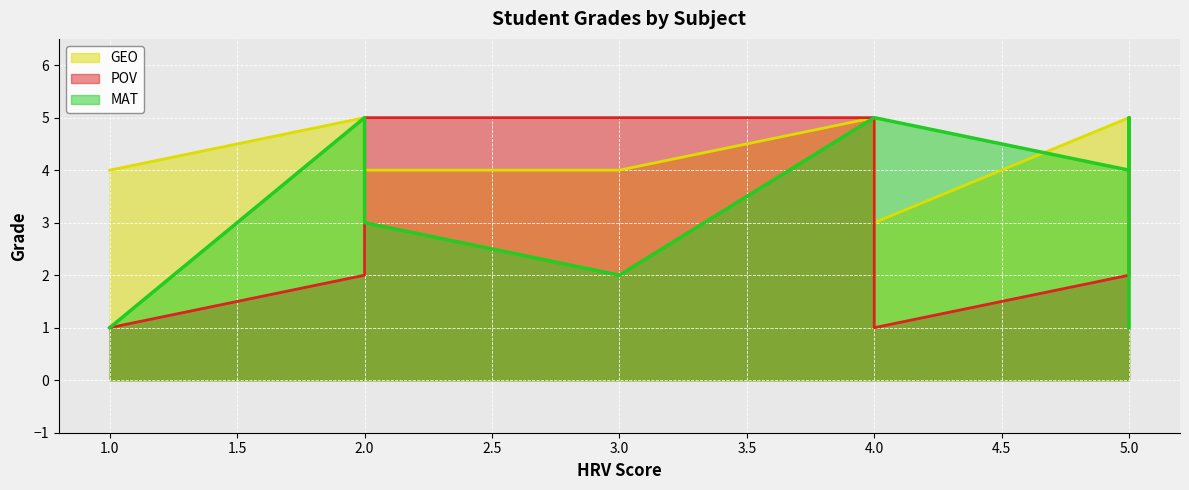

How many values in the MAT series exceed 4?

4